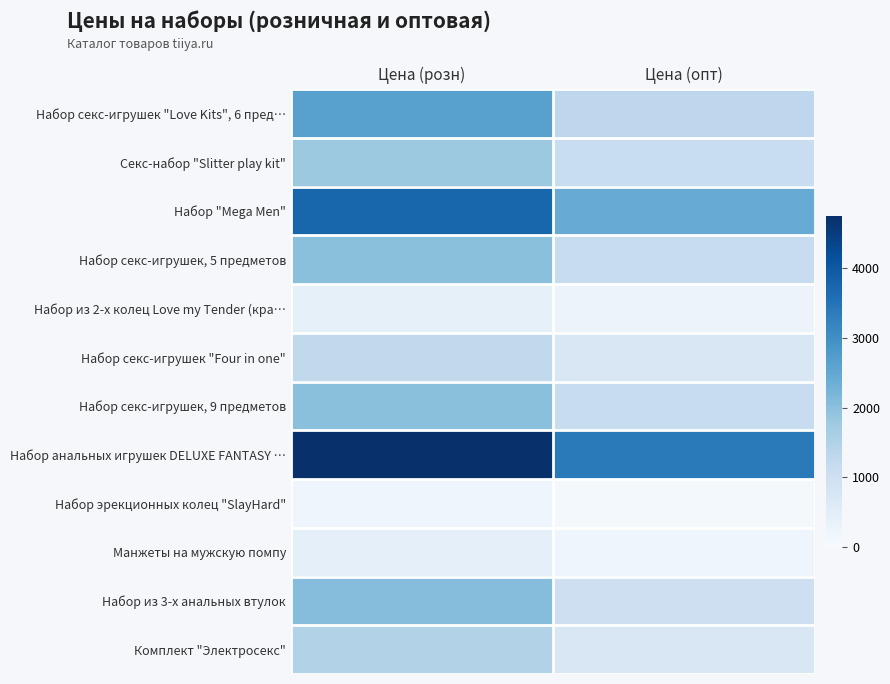

At which category is the sum across all series the highest?

Цена (розн)